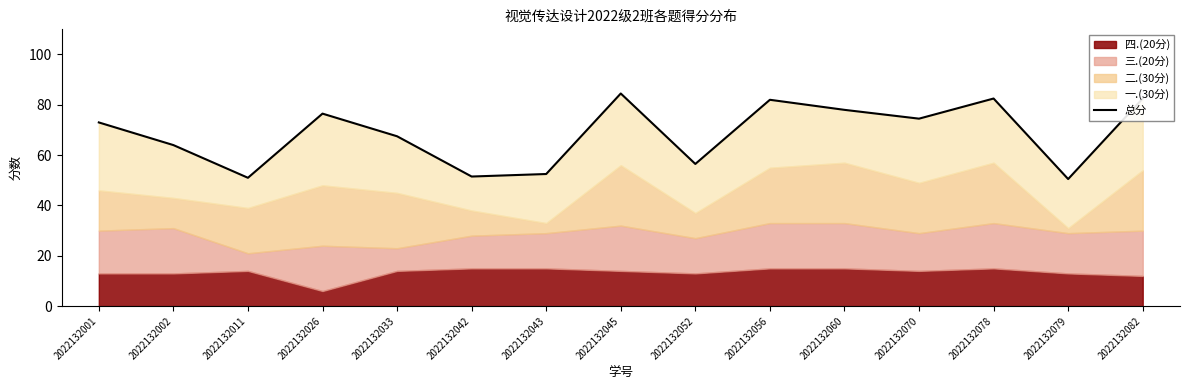

What is the difference between the maximum and minimum values?

34.0